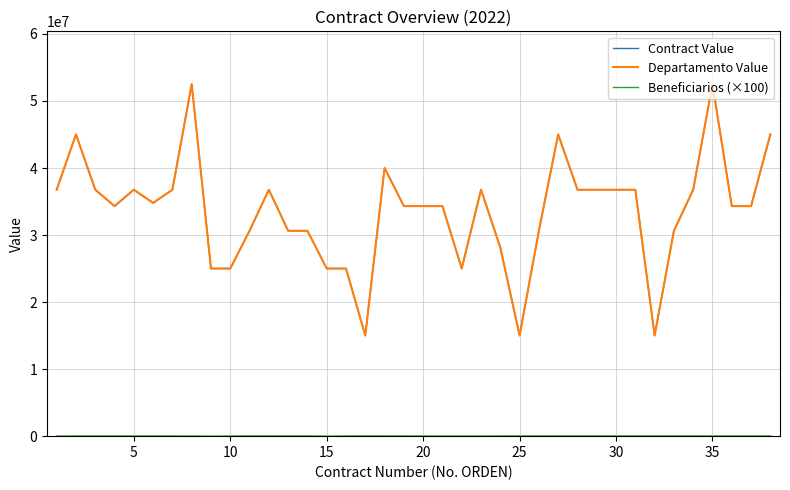

Does the chart display data point markers on the line(s)?

No